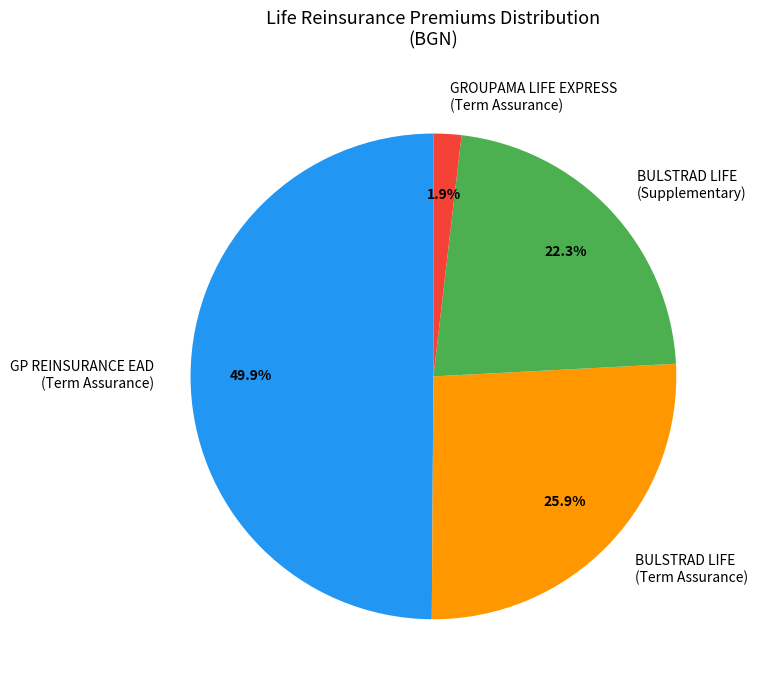

How many slices are in this pie chart?

4